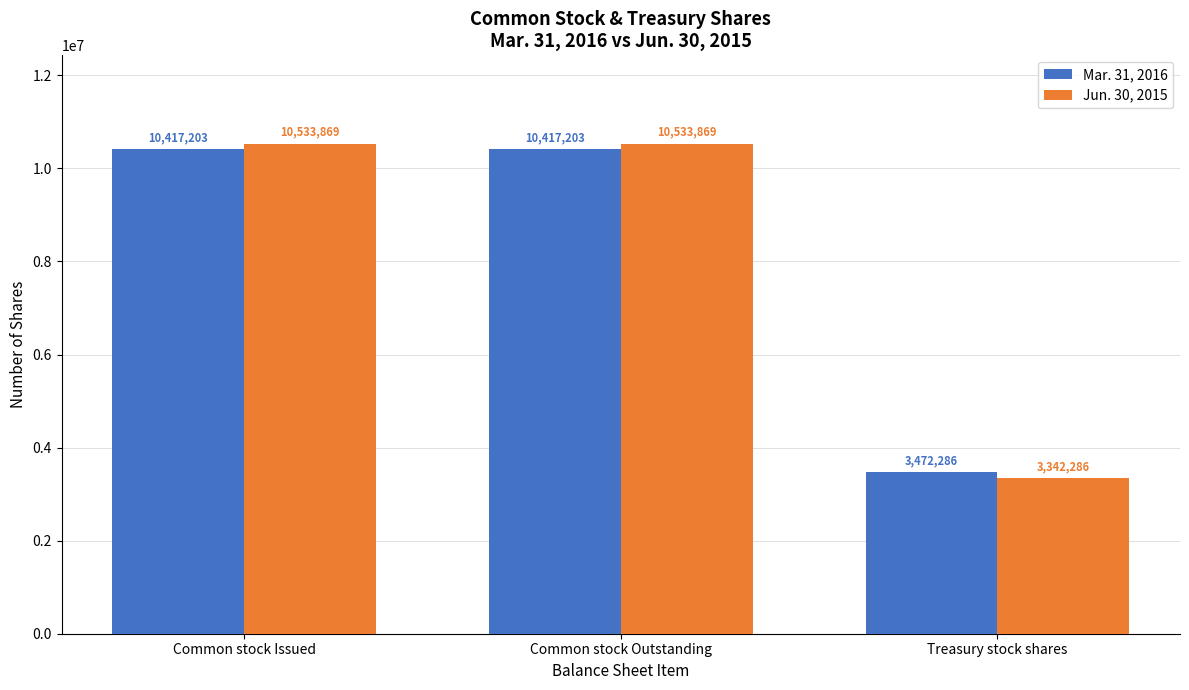

What is the label of the 3rd bar from the right?

Common stock Issued